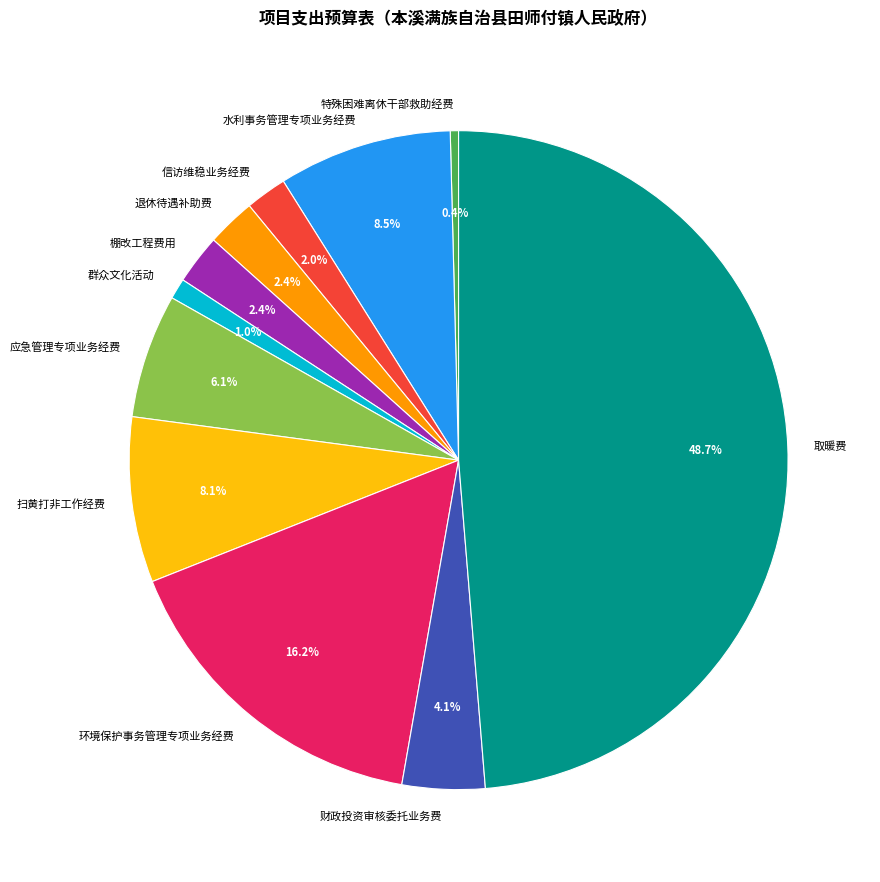

Is there a majority slice in this chart?

No